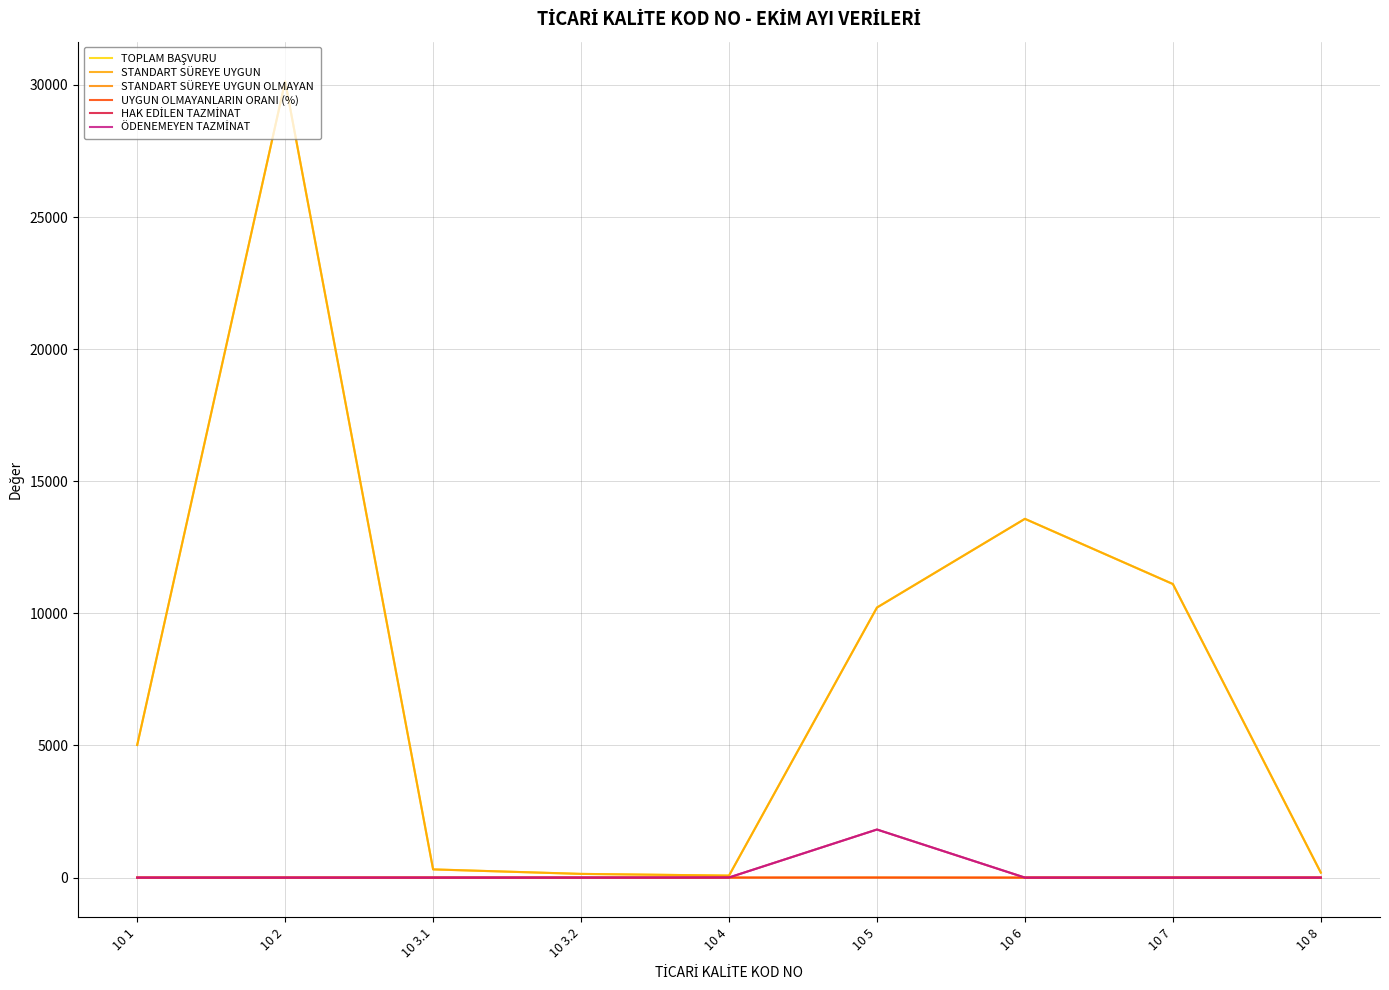

Is this an area chart (filled region under the line)?

No